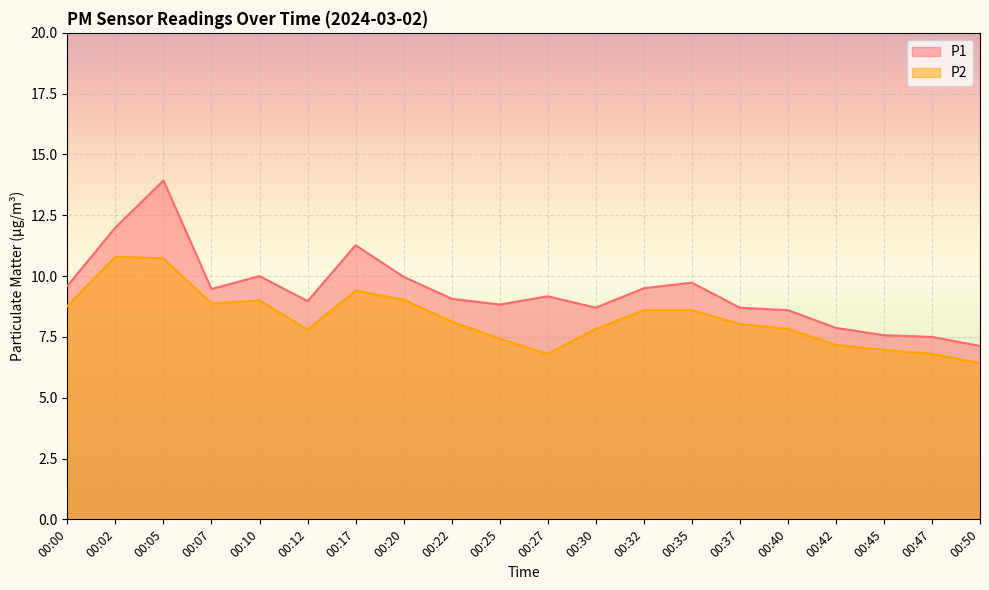

Reading right to left, list all the values displayed in this chart.

P1: 7.1	7.5	7.6	7.9	8.6	8.7	9.7	9.5	8.7	9.2	8.8	9.1	10.0	11.3	9.0	10.0	9.5	13.9	12.0	9.6
P2: 6.4	6.8	7.0	7.2	7.8	8.0	8.6	8.6	7.8	6.8	7.4	8.1	9.0	9.4	7.8	9.0	8.9	10.7	10.8	8.8